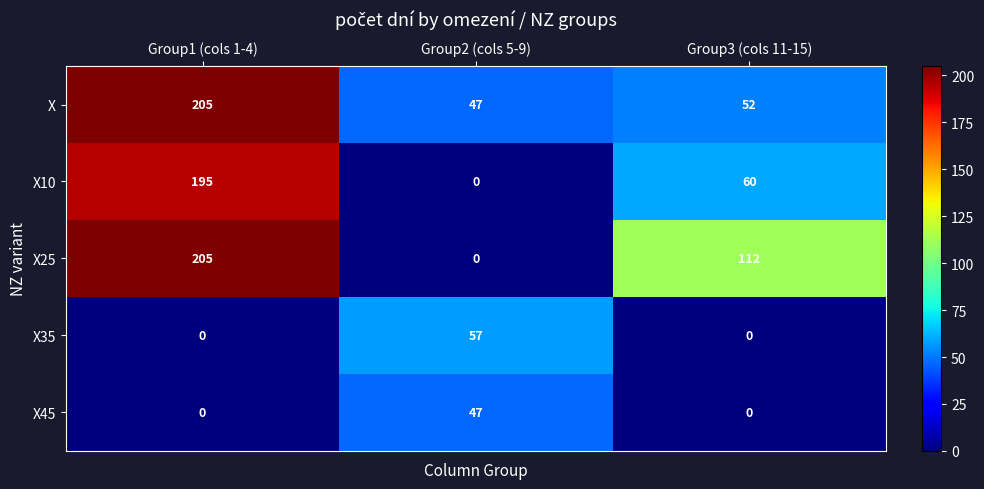

Which category has the lowest value in the X10 series?

Group2 (cols 5-9)